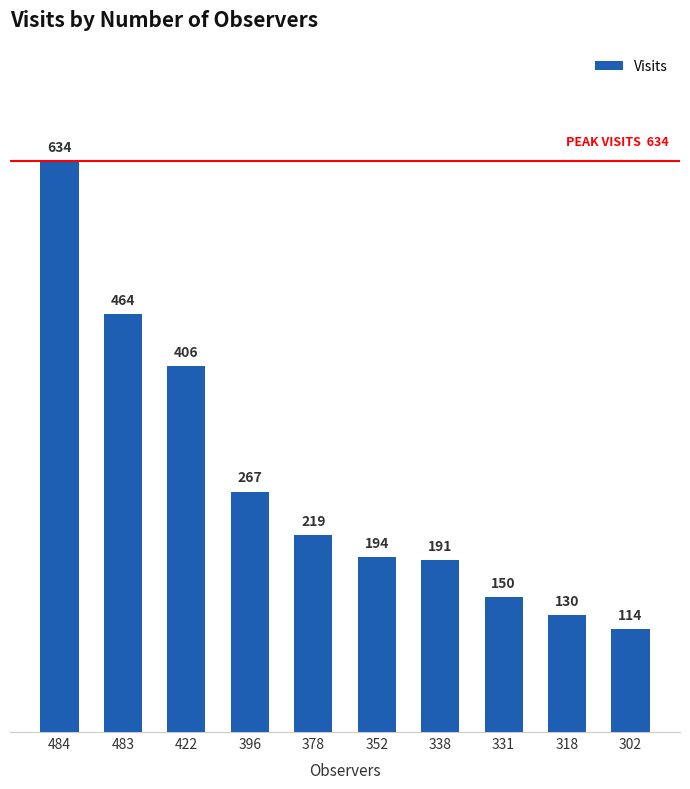

How many values are below 219?

5